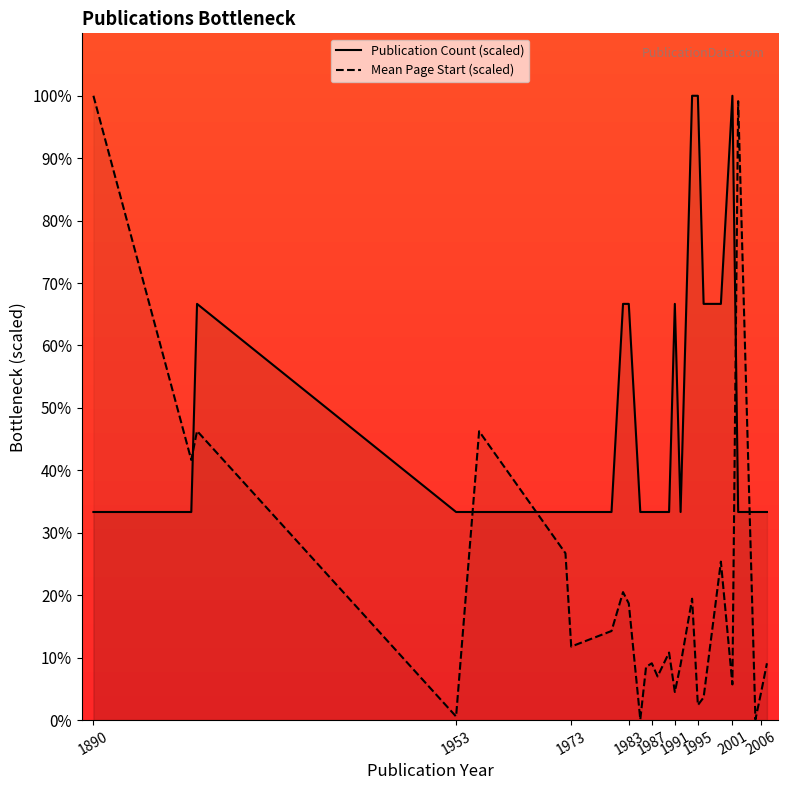

Reading left to right, what are all the values shown in this chart?

Publication Count (scaled): 33.3	33.3	66.7	33.3	33.3	33.3	33.3	33.3	66.7	66.7	33.3	33.3	33.3	33.3	33.3	66.7	33.3	100.0	100.0	66.7	66.7	100.0	33.3	33.3	33.3	33.3
Mean Page Start (scaled): 100.0	41.7	46.3	0.6	46.3	26.7	11.8	14.3	20.5	18.7	0.1	8.5	9.1	7.0	10.8	4.5	8.9	19.4	2.4	3.6	25.4	5.7	99.1	0.1	4.5	9.1